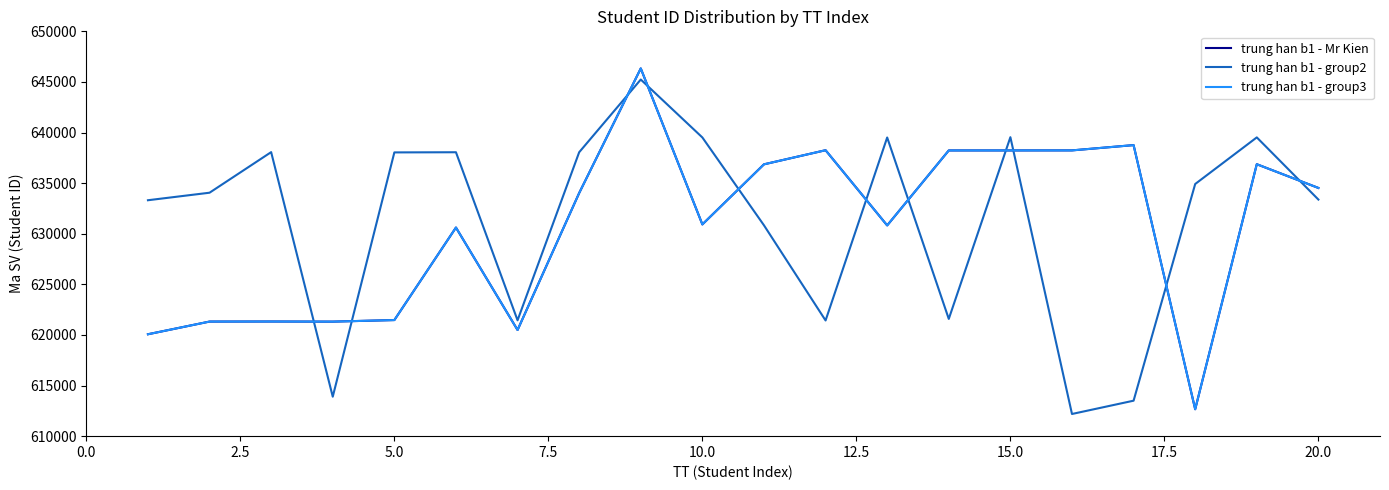

Does the chart display data point markers on the line(s)?

No